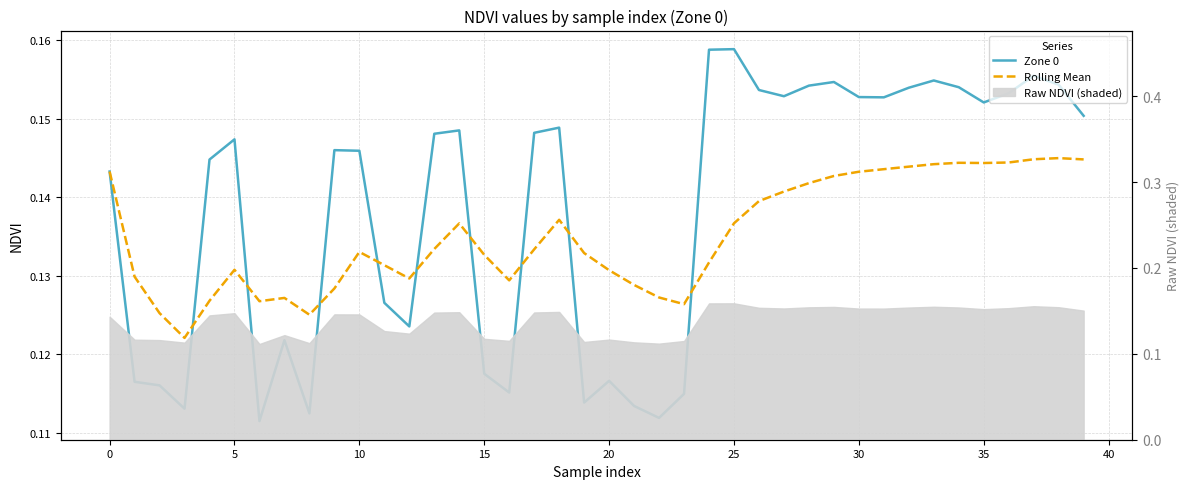

What is the average value of the Rolling Mean series?

0.1